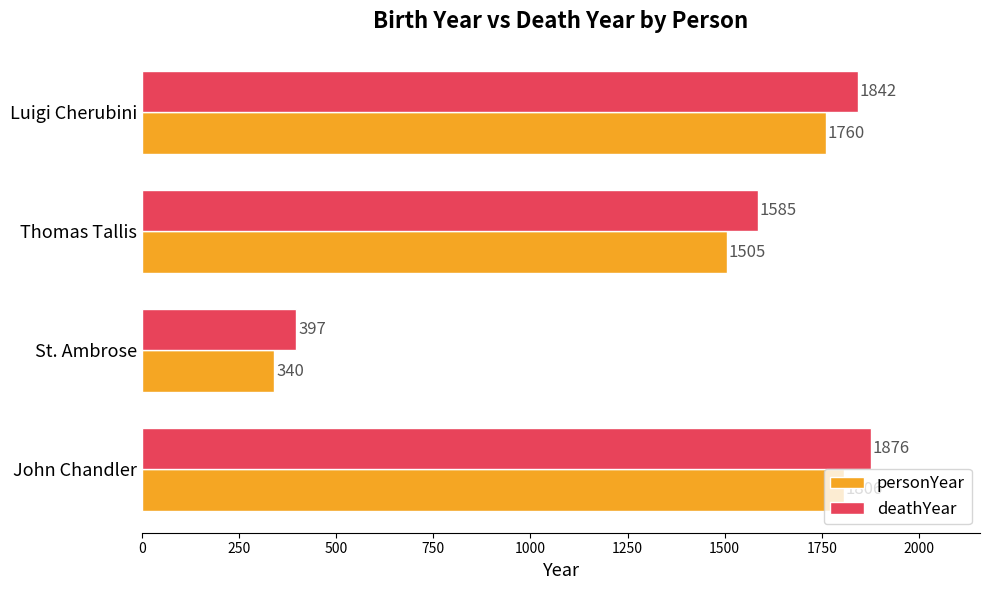

Which series has the largest total across all categories?

deathYear